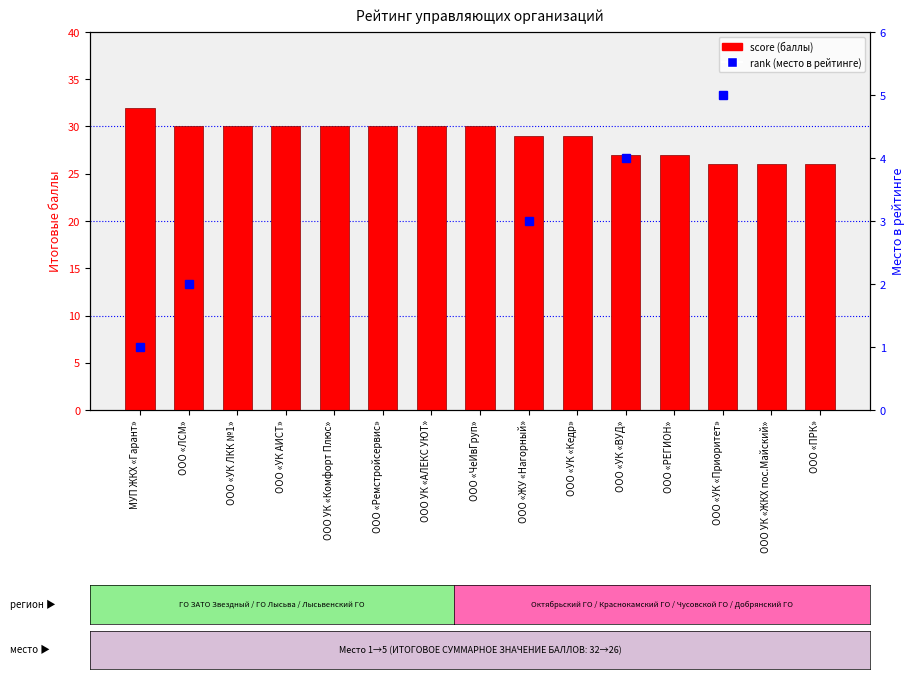

What is the label of the 14th bar from the left?

ООО УК «ЖКХ пос.Майский»